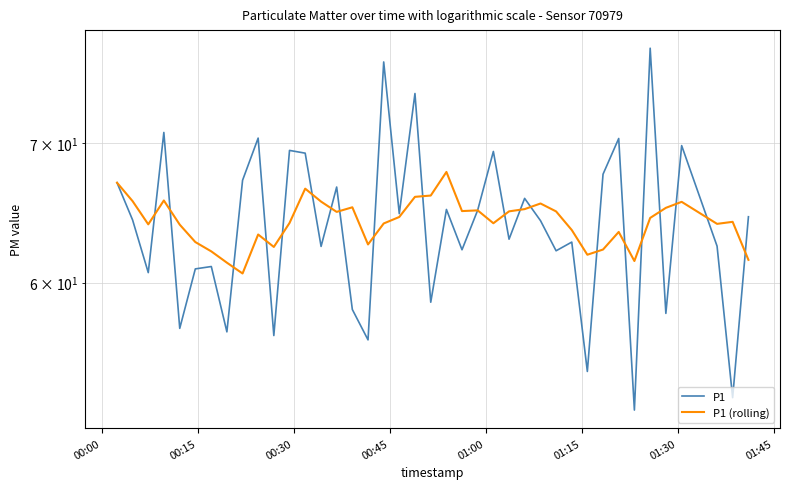

Is this an area chart (filled region under the line)?

No